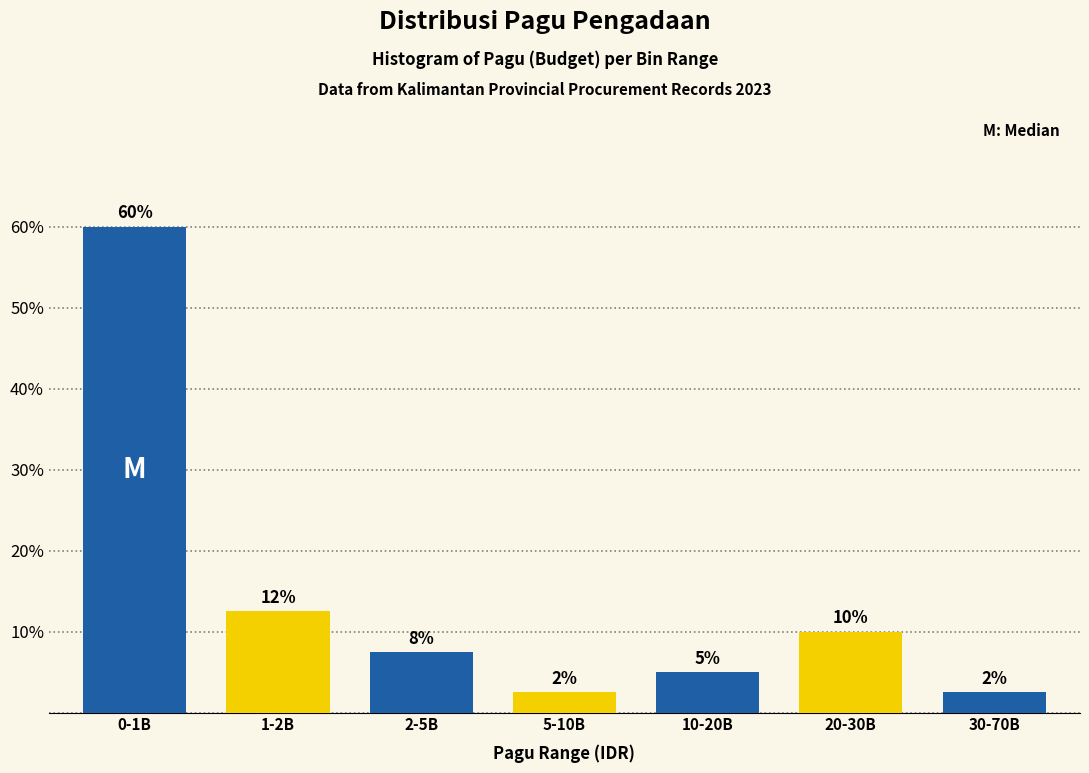

Does the chart contain any negative values?

No